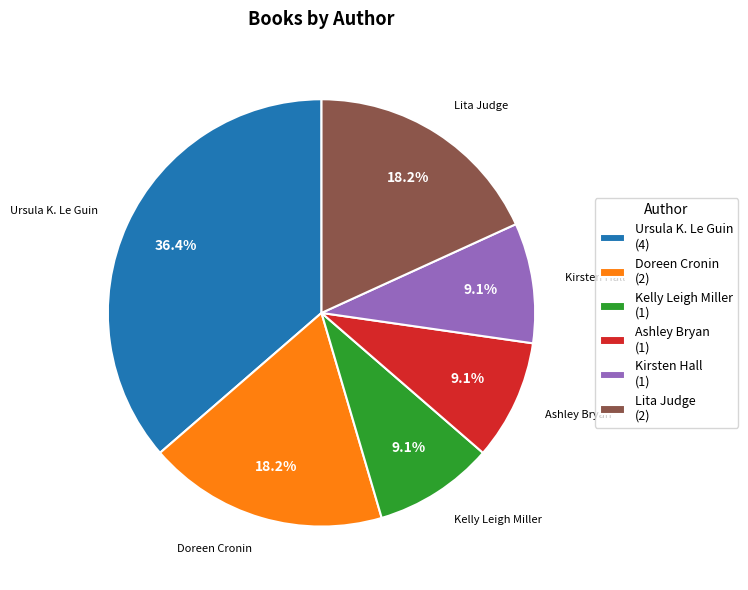

What is the ratio of the value at Kirsten Hall to the value at Kelly Leigh Miller?

1.0